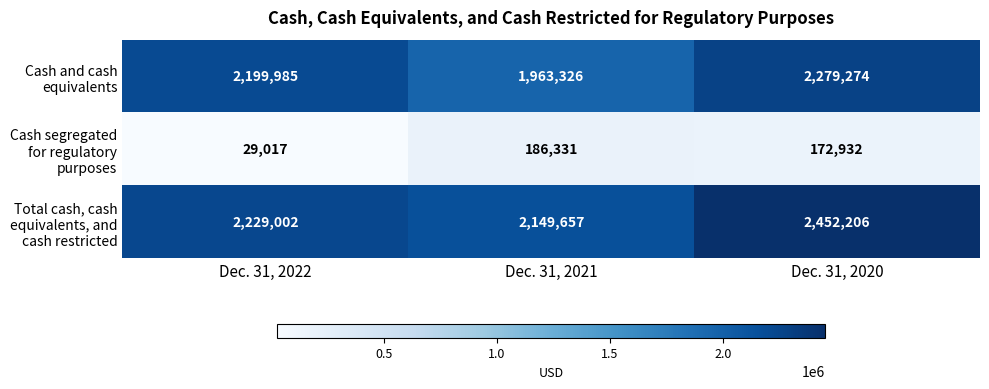

What is the maximum value shown in the chart?

2452206